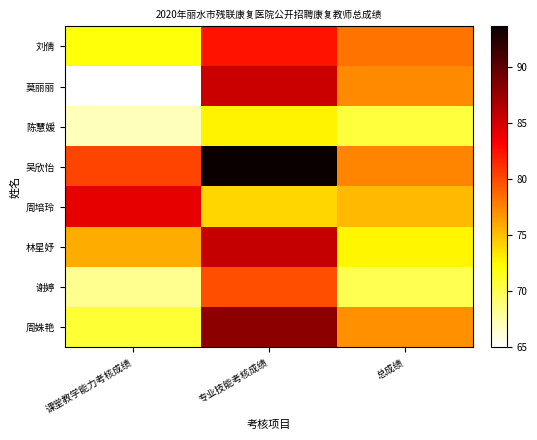

Reading left to right, list all the values displayed in this chart.

刘倩: 课堂教学能力考核成绩=72.0	专业技能考核成绩=82.4	总成绩=78.2
莫丽丽: 课堂教学能力考核成绩=65.0	专业技能考核成绩=85.4	总成绩=77.2
陈慧媛: 课堂教学能力考核成绩=67.0	专业技能考核成绩=72.8	总成绩=70.5
吴欣怡: 课堂教学能力考核成绩=80.2	专业技能考核成绩=93.6	总成绩=77.5
周培玲: 课堂教学能力考核成绩=84.2	专业技能考核成绩=74.0	总成绩=75.2
林星妤: 课堂教学能力考核成绩=75.8	专业技能考核成绩=85.6	总成绩=72.6
谢婷: 课堂教学能力考核成绩=68.2	专业技能考核成绩=79.8	总成绩=70.0
周姝艳: 课堂教学能力考核成绩=70.8	专业技能考核成绩=88.0	总成绩=77.0